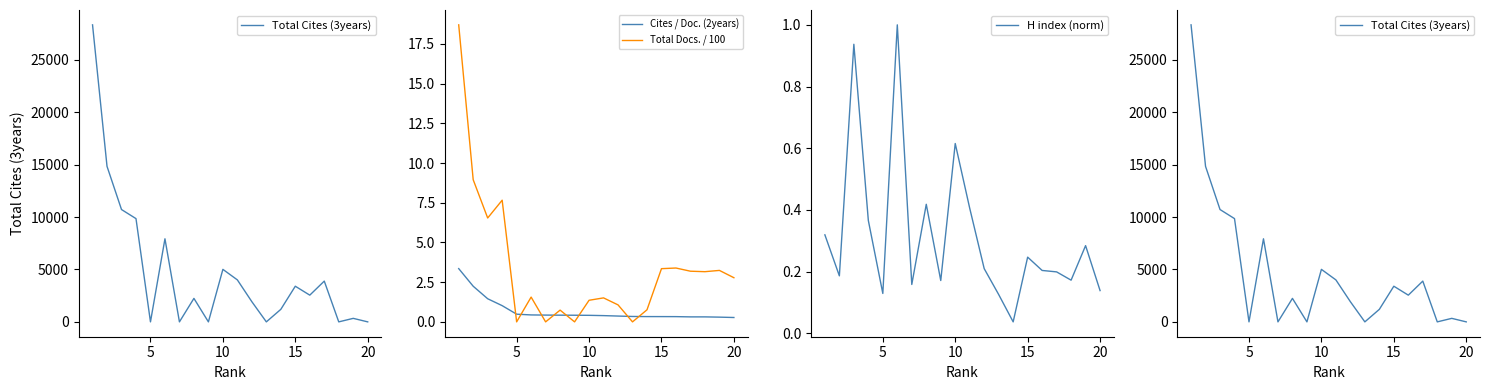

What is the average value of the H index (norm) series?

0.3